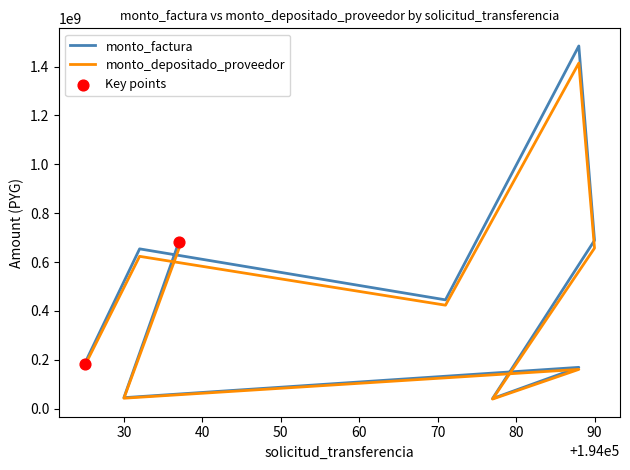

Which series contains the lowest Y value?

monto_depositado_proveedor